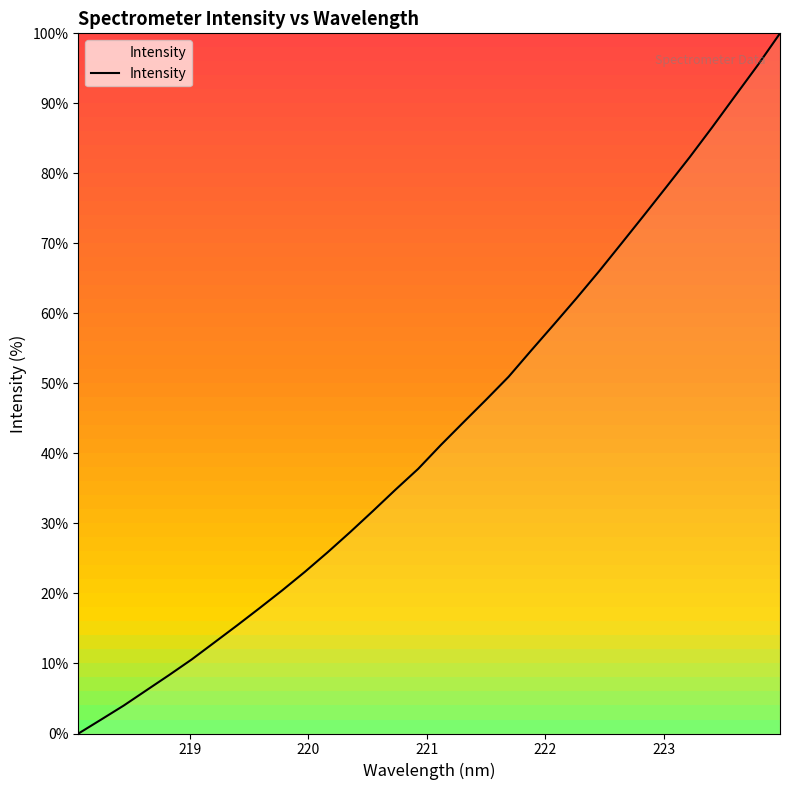

Reading right to left, transcribe all the data shown in this chart.

100.0	95.4	91.0	86.6	82.3	78.2	74.1	70.0	66.0	62.2	58.4	54.7	51.0	47.7	44.4	41.2	37.8	34.8	31.8	28.8	25.9	23.1	20.5	17.9	15.4	13.0	10.6	8.3	6.2	4.0	2.0	0.0